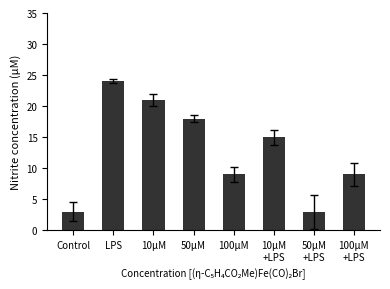

Is it true that the value at LPS is 33?

False